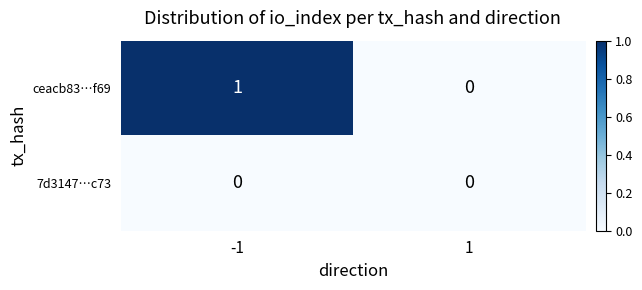

Reading left to right, extract all data points from this chart.

ceacb83…f69: -1=1	1=0
7d3147…c73: -1=0	1=0